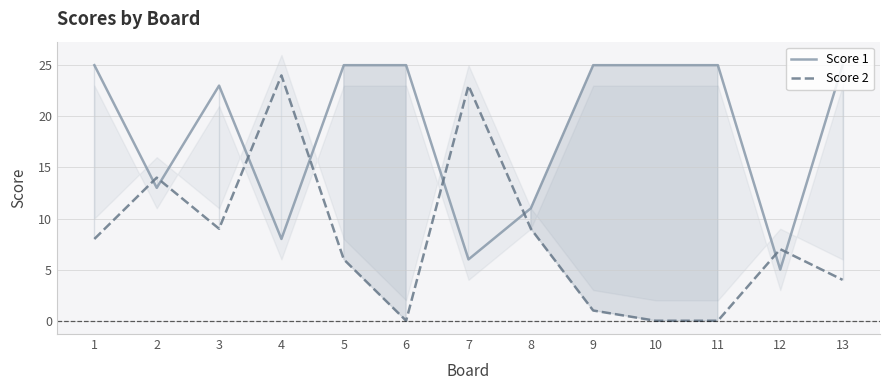

What is the difference between the second highest and second lowest values in the Score 1 series?

19